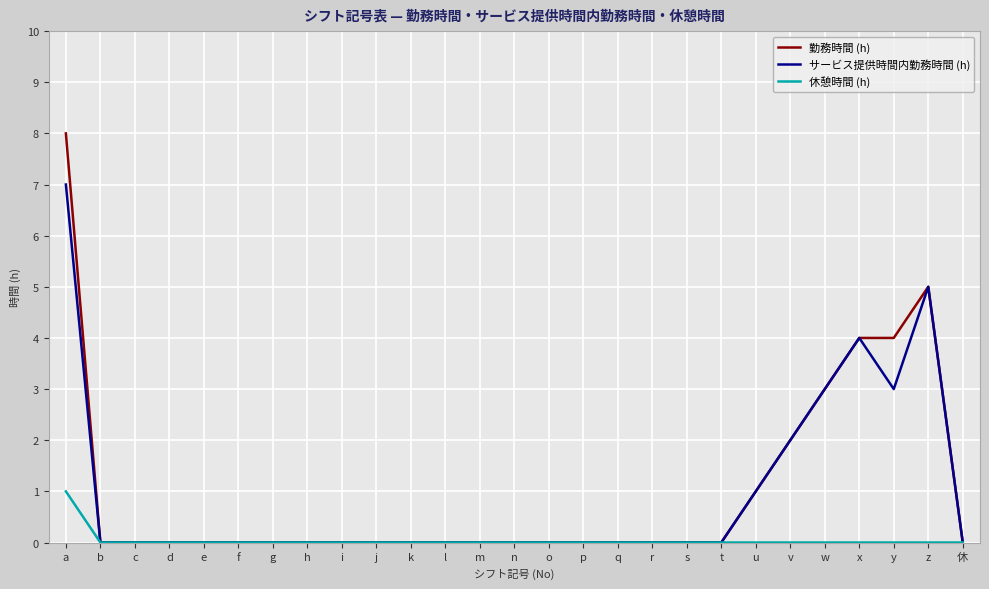

At which category is the sum across all series the highest?

a